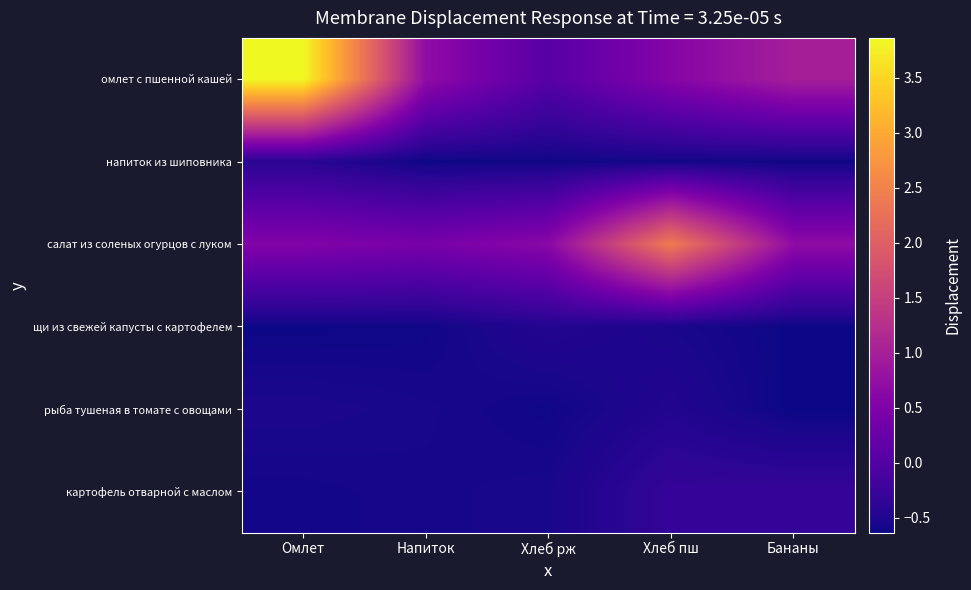

Count the number of categories in the chart.

5